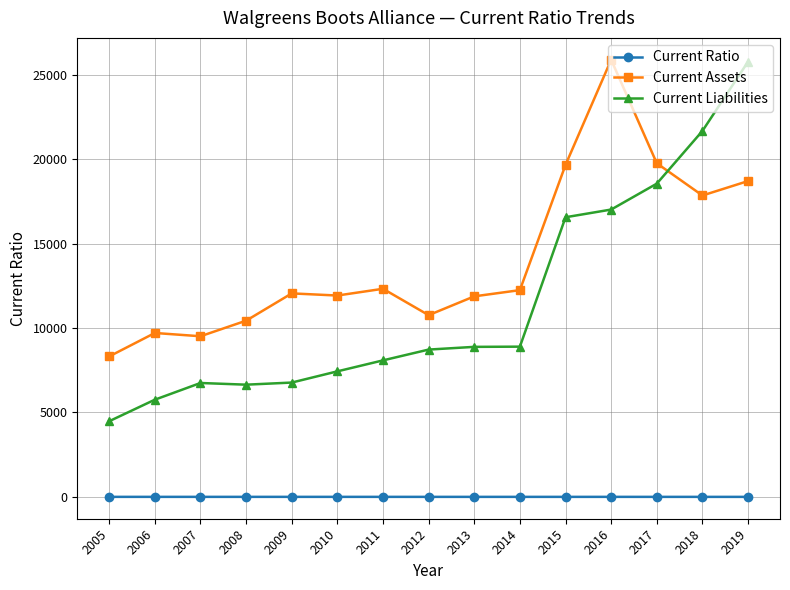

What is the lowest value of the Current Assets series?

8317.0